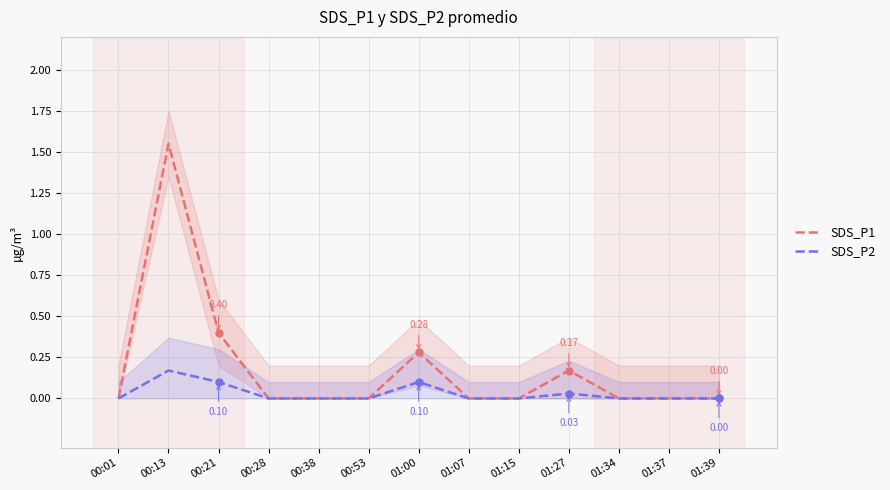

What is the highest value of the SDS_P1 series?

1.6